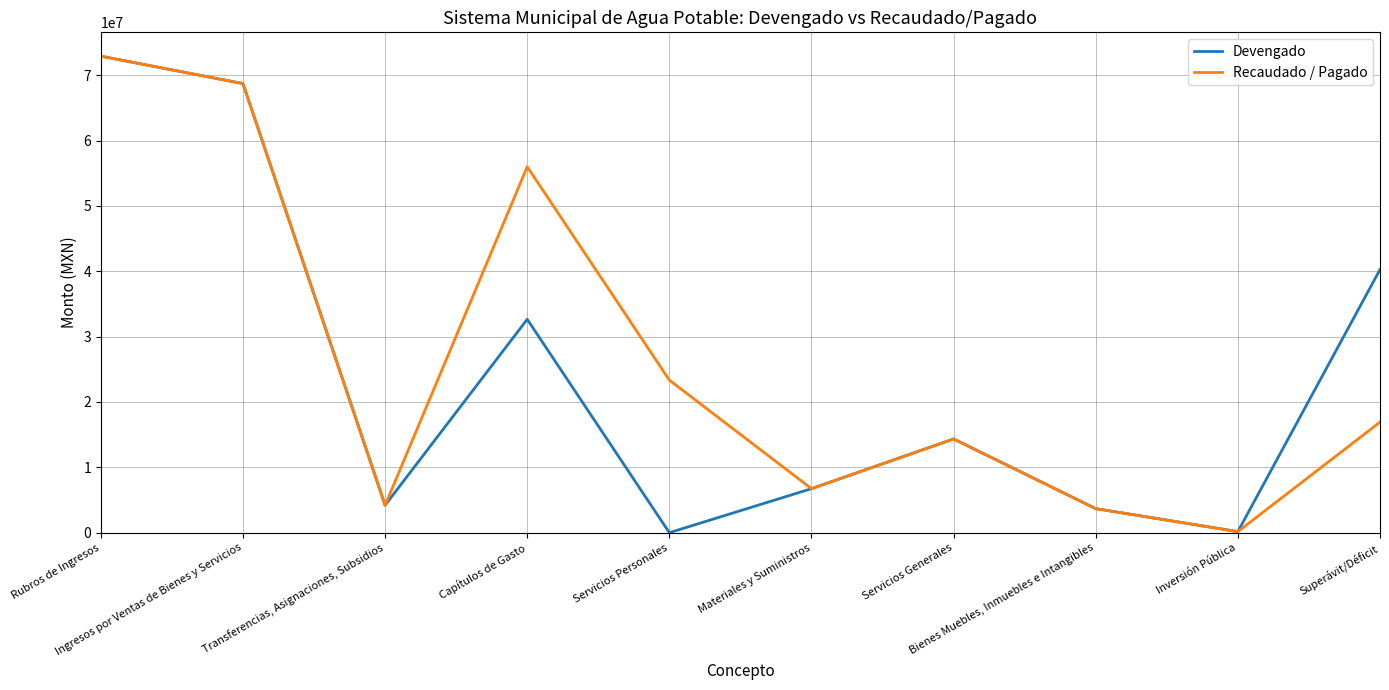

What is the greatest value displayed?

72903123.4